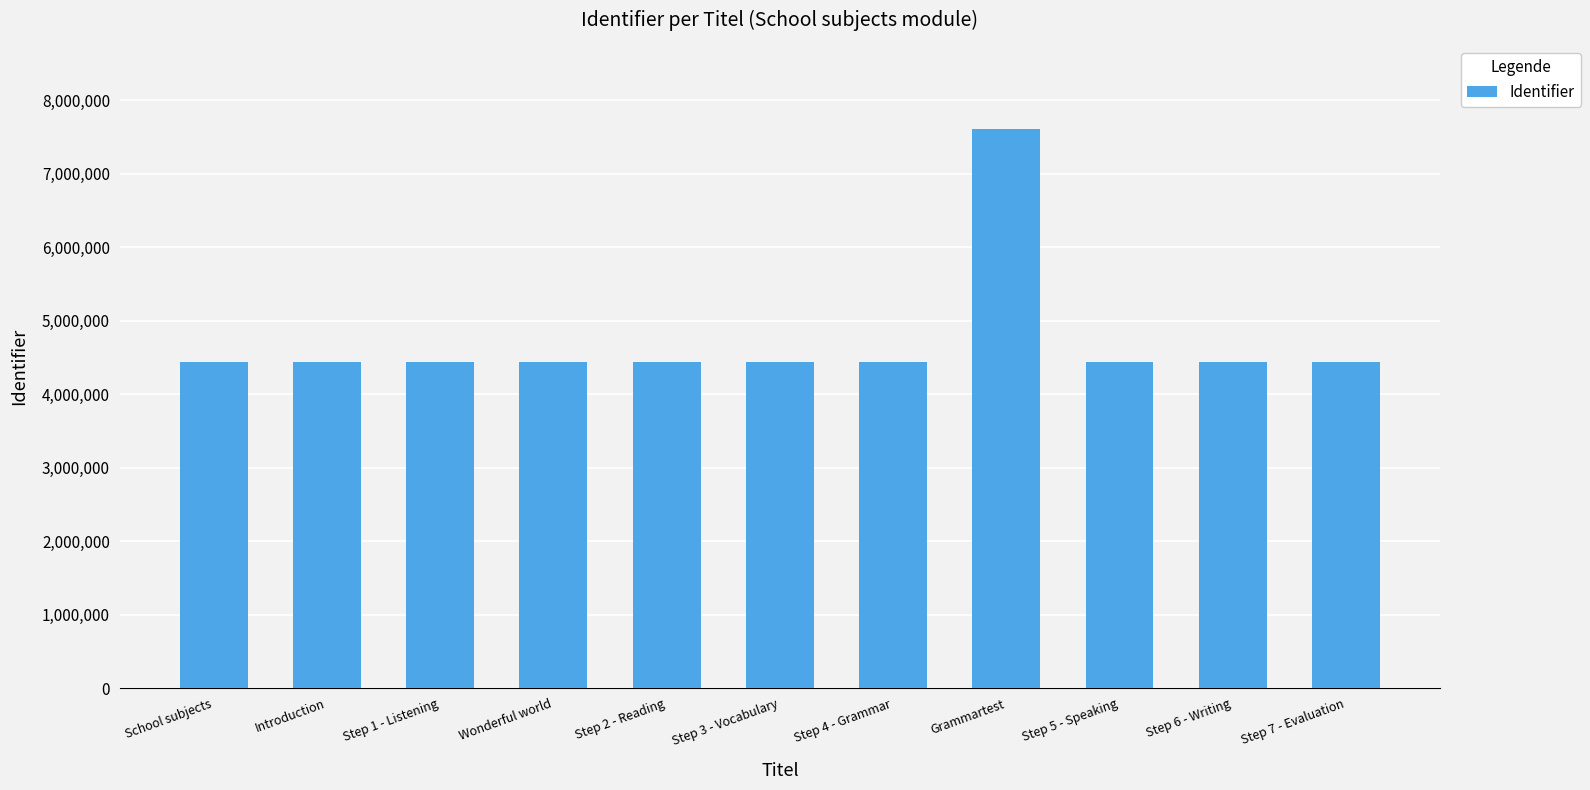

What is the label of the 4th bar from the right?

Grammartest